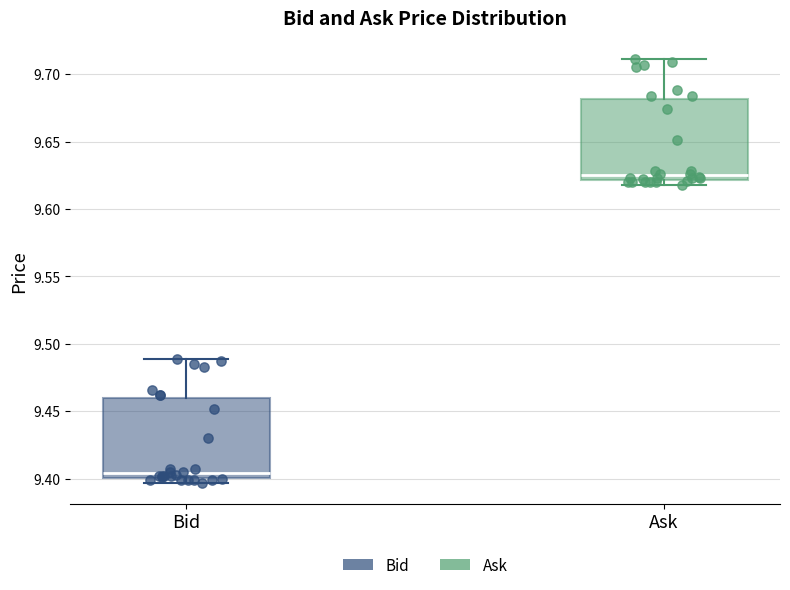

Reading left to right, transcribe this box plot: for each box, give where its median line is, the range the box spans, and where its two whiskers end, as read against the y-axis. The values are not printed on the chart, so give them approximately, as read against the axis.

Bid: median 9.405, box 9.400 to 9.460, whiskers 9.395 to 9.490
Ask: median 9.625, box 9.620 to 9.680, whiskers 9.620 (just below the box's lower edge) to 9.710